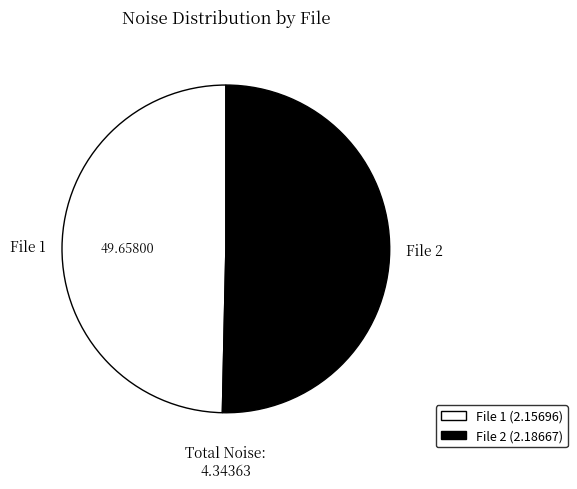

Do File 2 and File 1 together represent more than half of the pie?

Yes